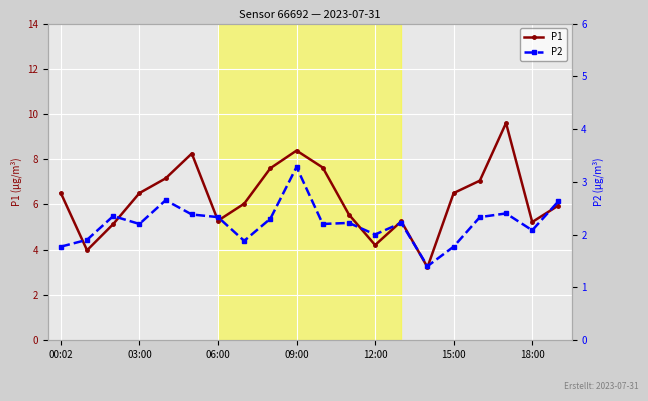

What is the difference between the second highest and second lowest values in the P1 series?

4.4